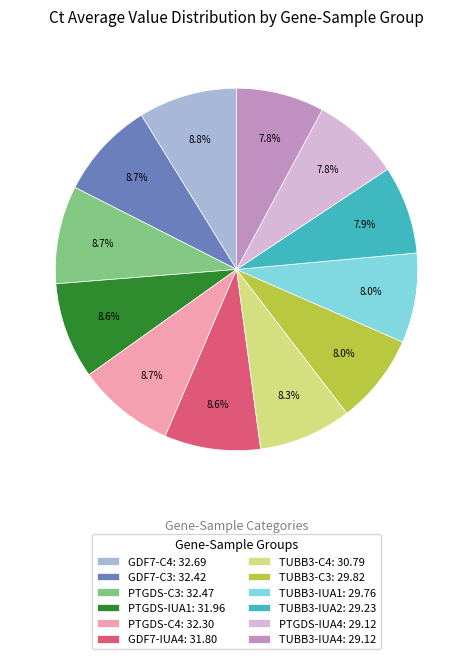

Count the number of slices in the pie.

12